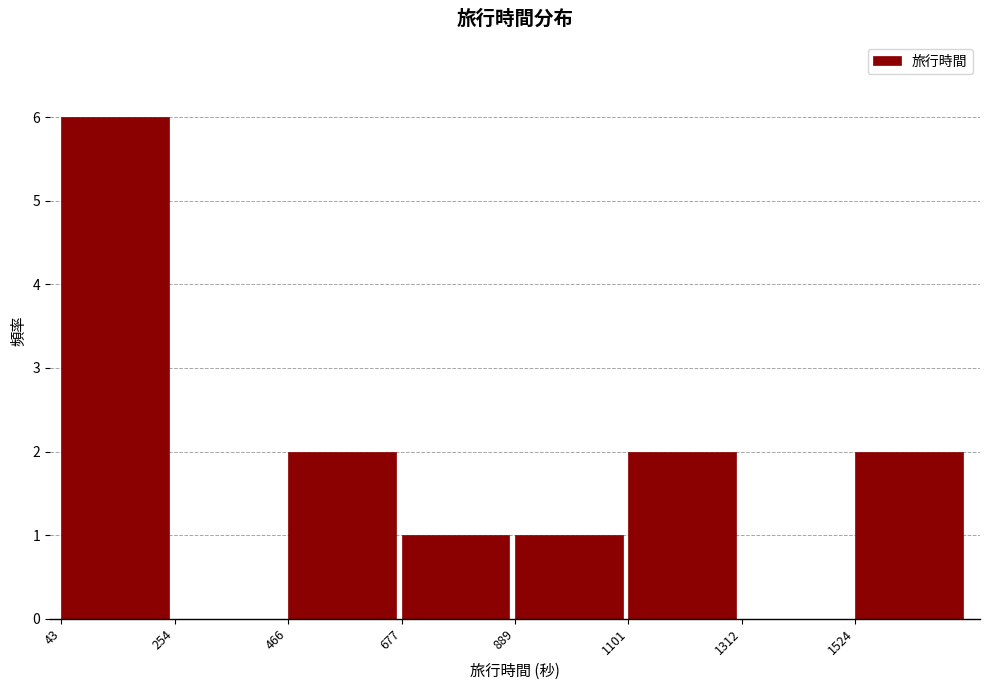

How tall is the bar that spans 450 to 700 on the x-axis? Neither the bar edges nor the heights are printed on the chart, so give them approximately, as read against the axes.

2